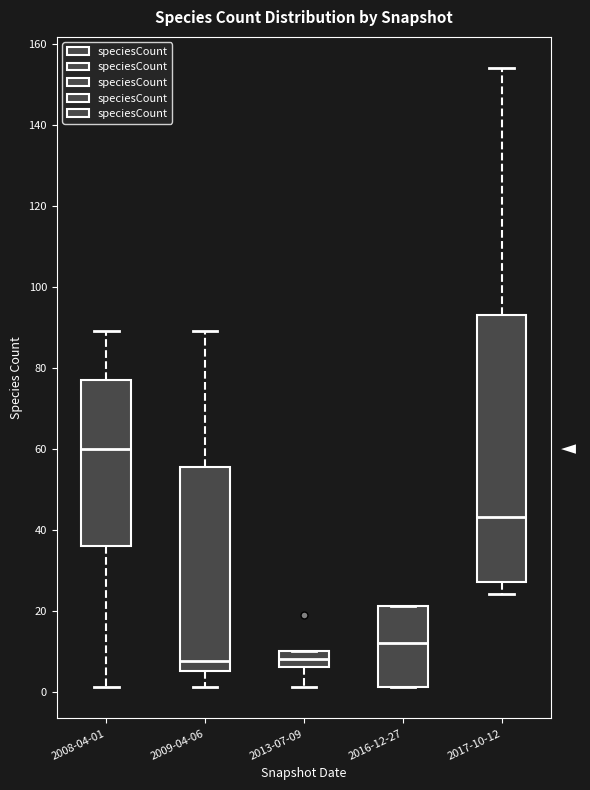

Which box is the tallest, from its lower edge to its upper edge?

2017-10-12